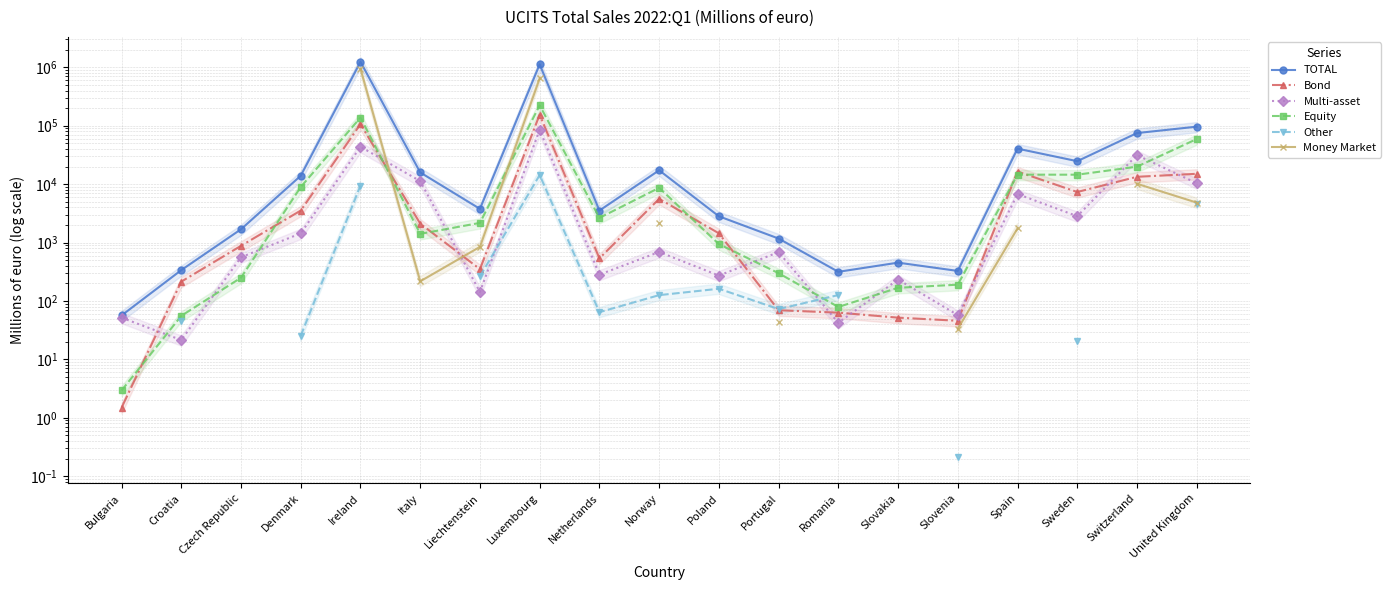

Is the value of Bond at United Kingdom greater than the value of Money Market at Liechtenstein?

Yes